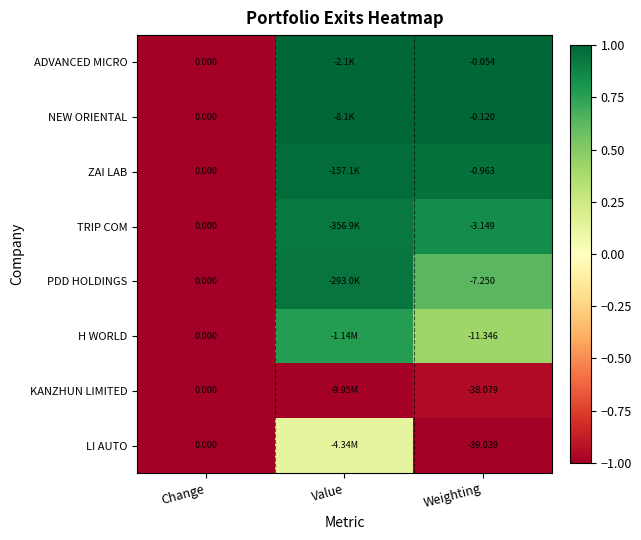

Between Change and Weighting, which series saw the biggest shift?

LI AUTO